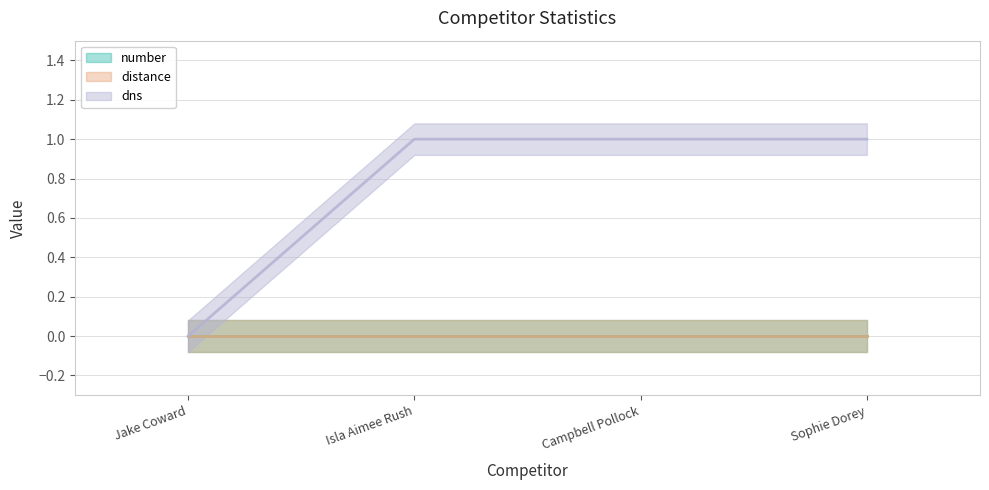

At which category is the sum across all series the highest?

Isla Aimee Rush